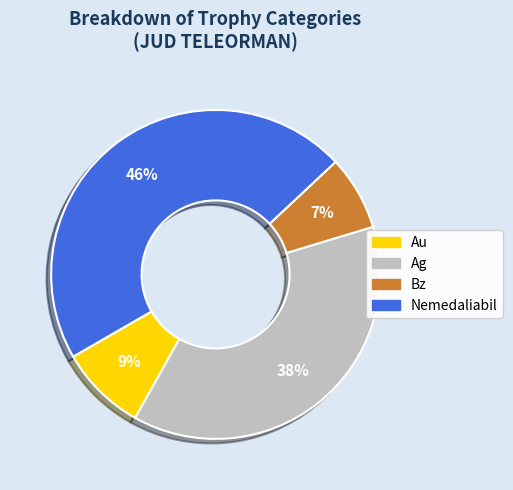

Count the number of slices in the pie.

4